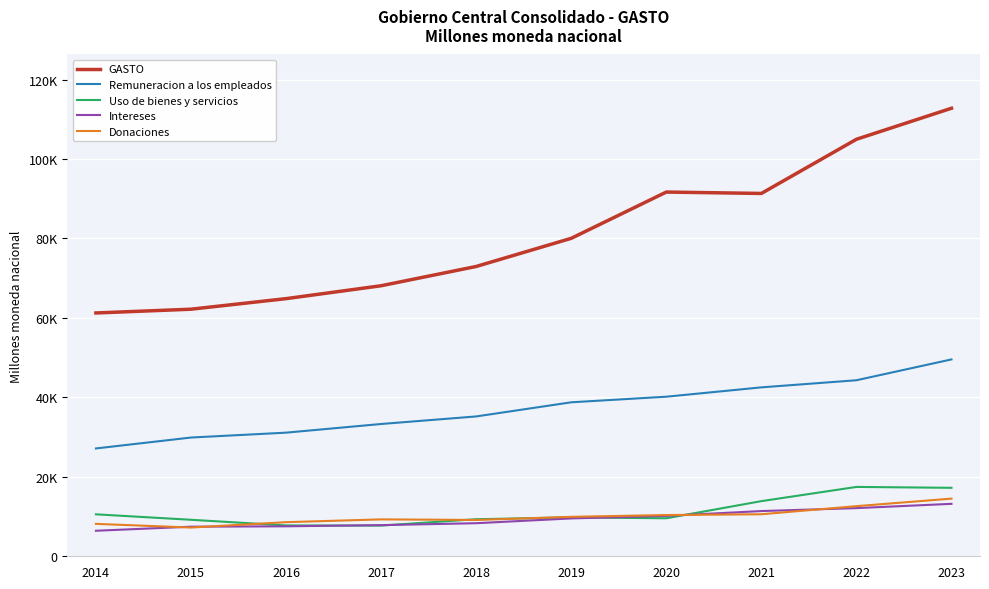

List the labels in order of Remuneracion a los empleados value, smallest first.

2014, 2015, 2016, 2017, 2018, 2019, 2020, 2021, 2022, 2023